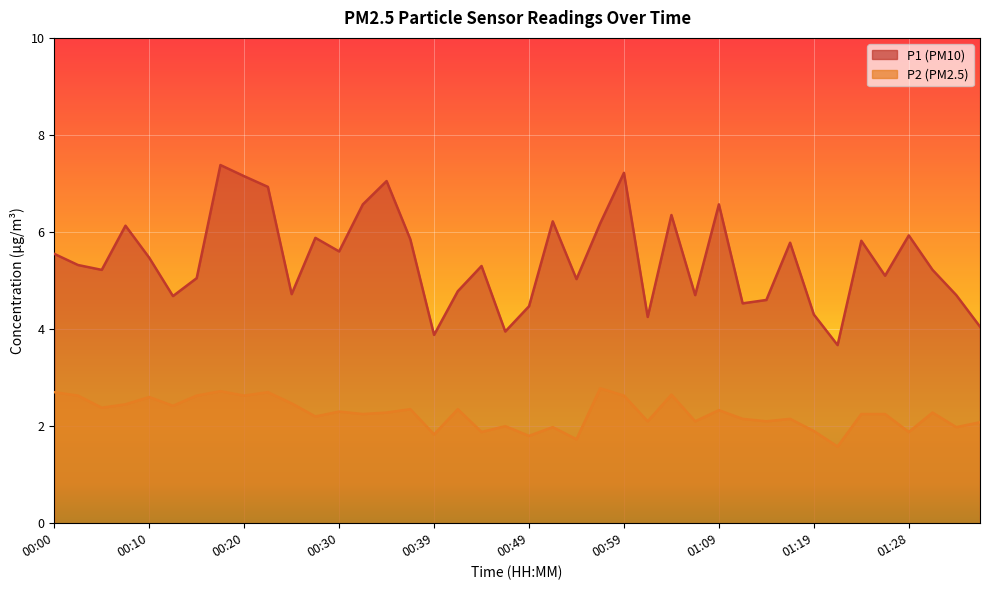

List the labels in order of P2 value, largest first.

00:57, 00:17, 00:00, 00:22, 01:04, 00:02, 00:15, 00:20, 00:59, 00:10, 00:25, 00:07, 00:12, 00:05, 00:37, 00:42, 01:09, 00:30, 00:35, 01:31, 00:32, 01:24, 01:26, 00:27, 01:11, 01:16, 01:01, 01:06, 01:14, 01:36, 00:47, 00:52, 01:33, 01:19, 00:44, 01:28, 00:39, 00:49, 00:54, 01:21